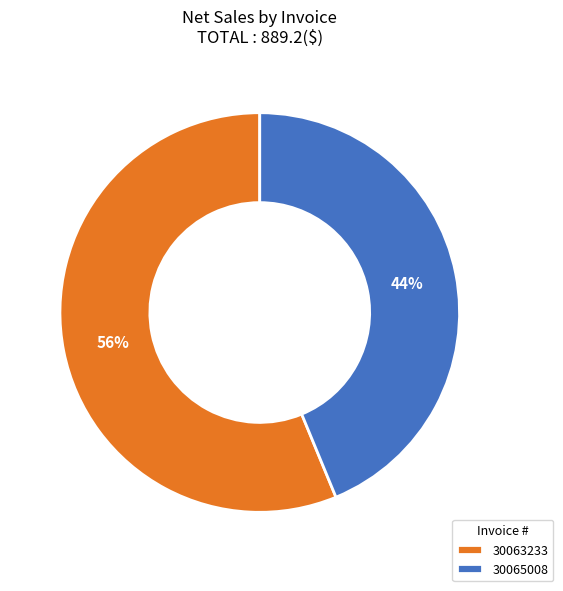

Which slice is the smallest?

30065008